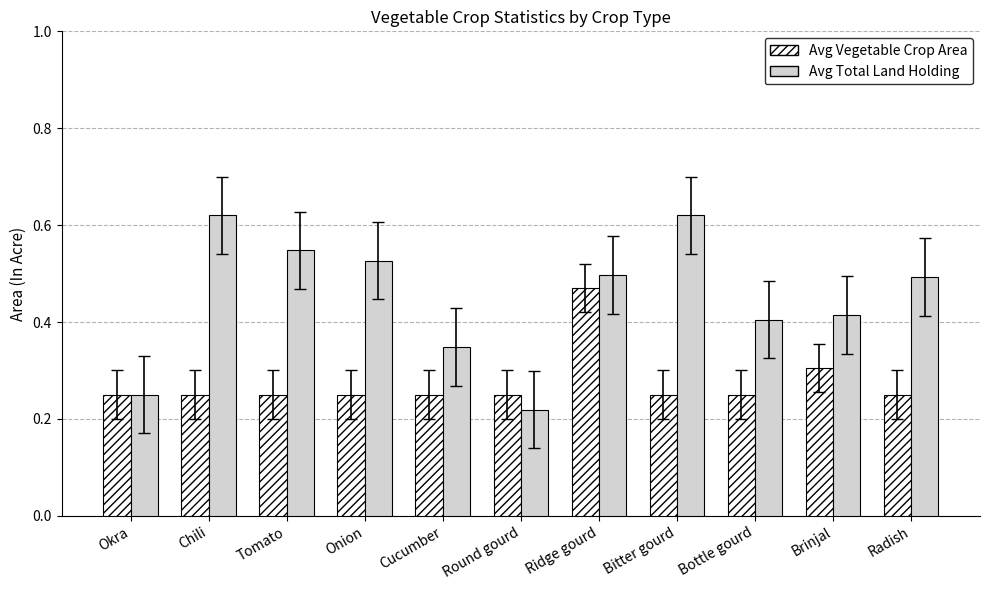

What position from the right is Okra?

11